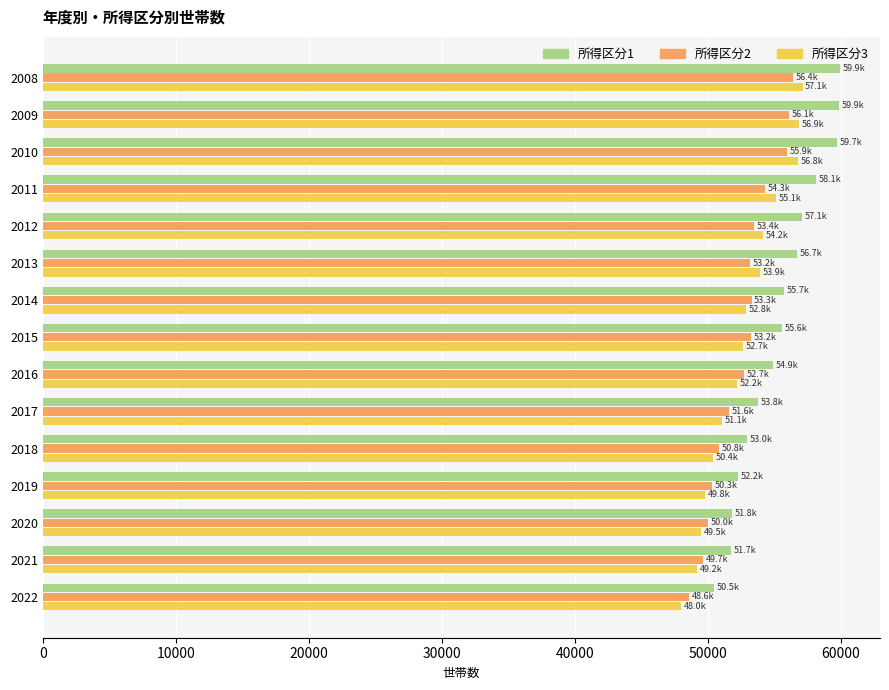

What is the average value of the 所得区分1 series?

55383